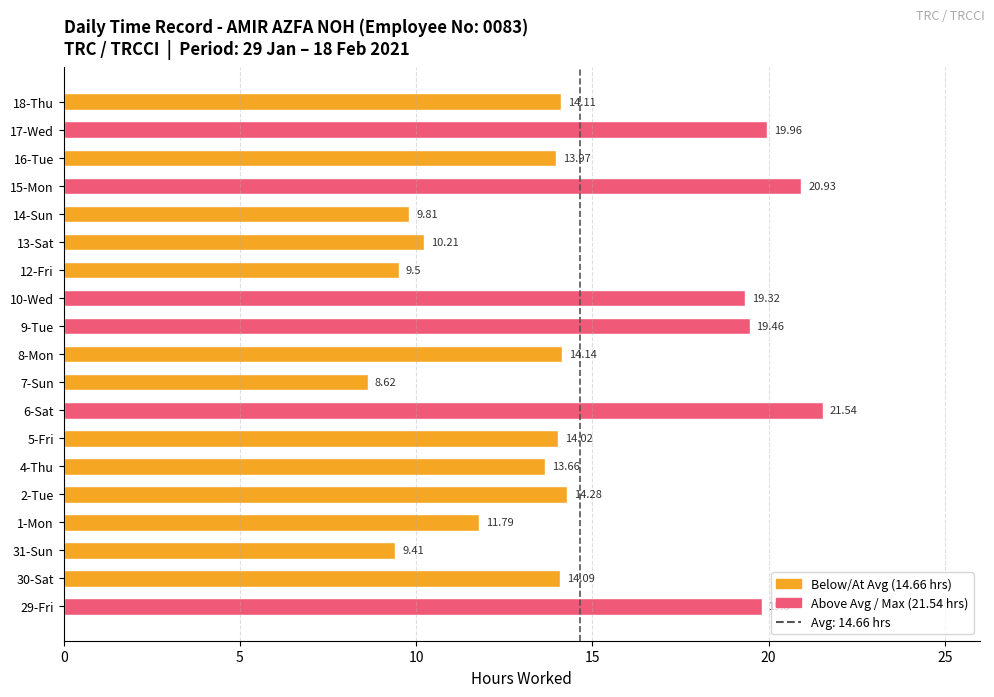

What is the difference between the second highest and second lowest values?

11.5